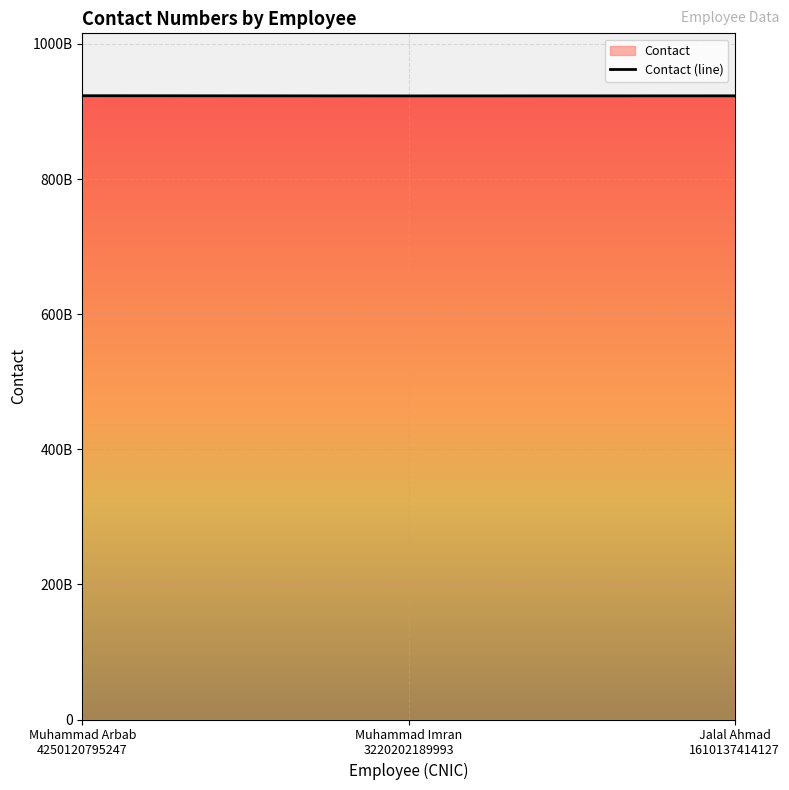

At which label is the value closest to 923173935489?

Jalal Ahmad
1610137414127